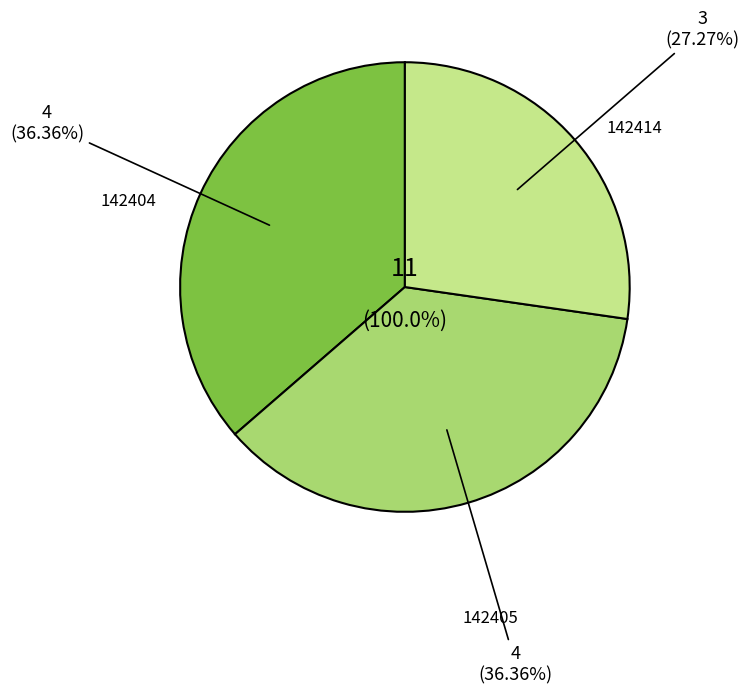

To the nearest percent, what is the difference between the 142414 and 142404 slice percentages?

9%